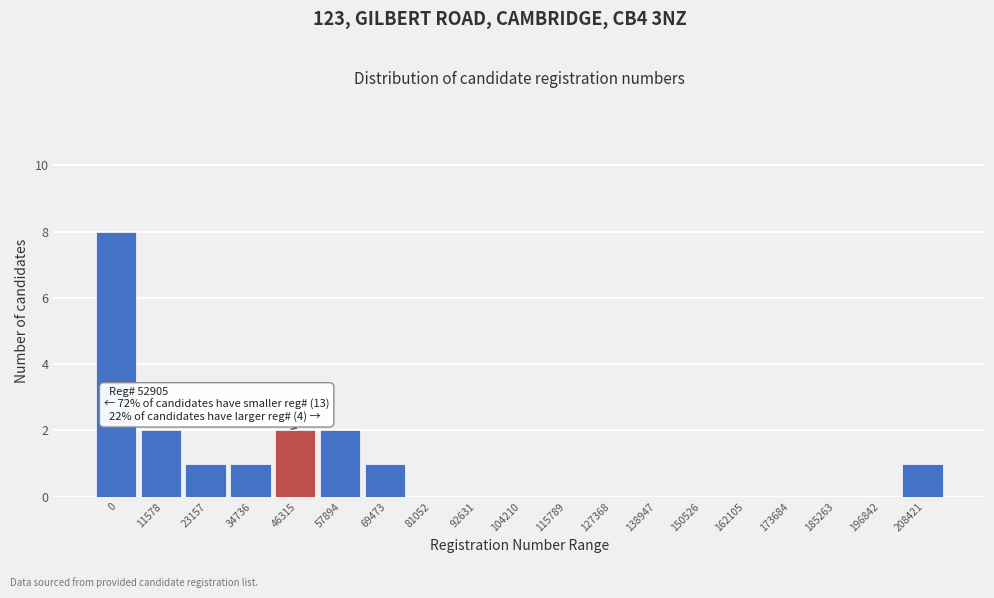

Reading left to right, list all the values displayed in this chart.

0=8	11578=2	23157=1	34736=1	46315=2	57894=2	69473=1	81052=0	92631=0	104210=0	115789=0	127368=0	138947=0	150526=0	162105=0	173684=0	185263=0	196842=0	208421=1